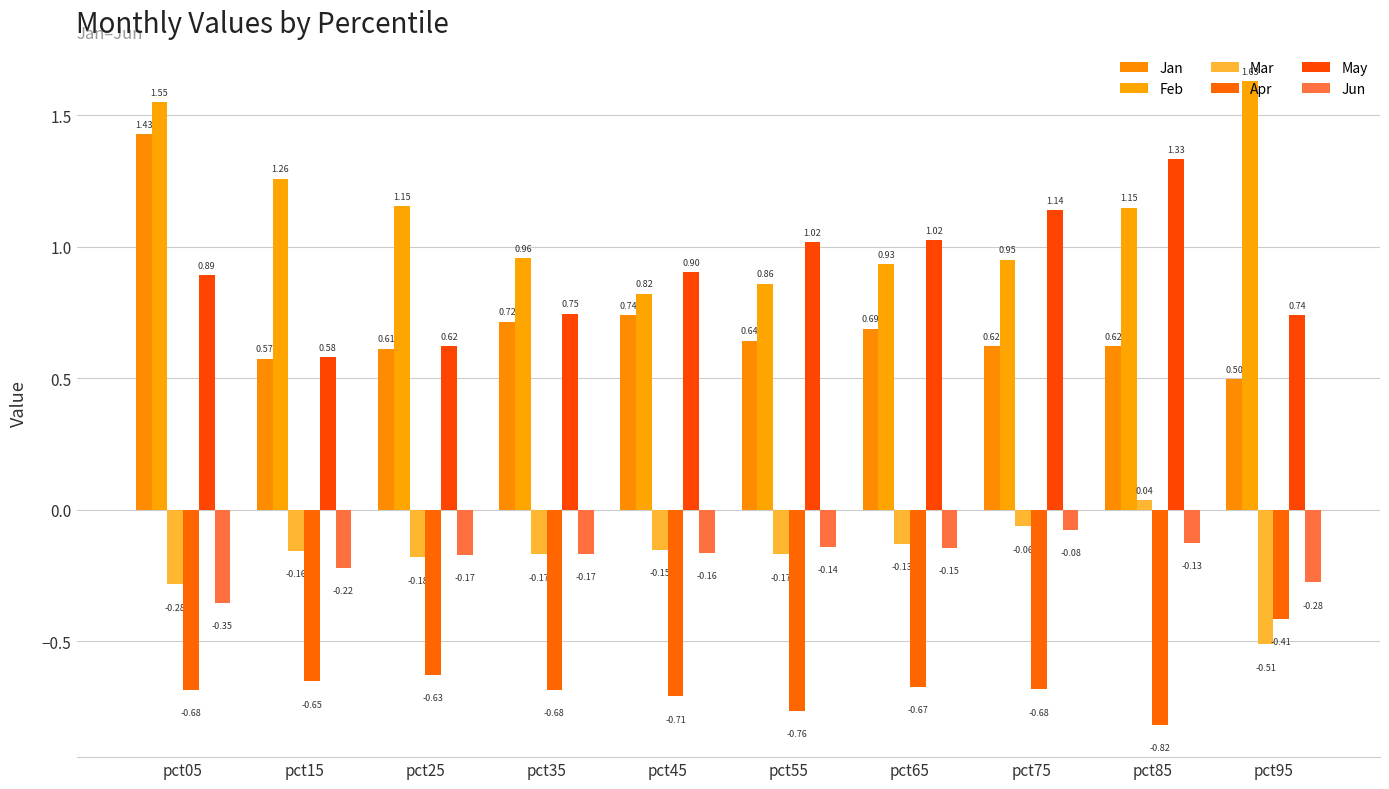

How many groups of bars are there?

10